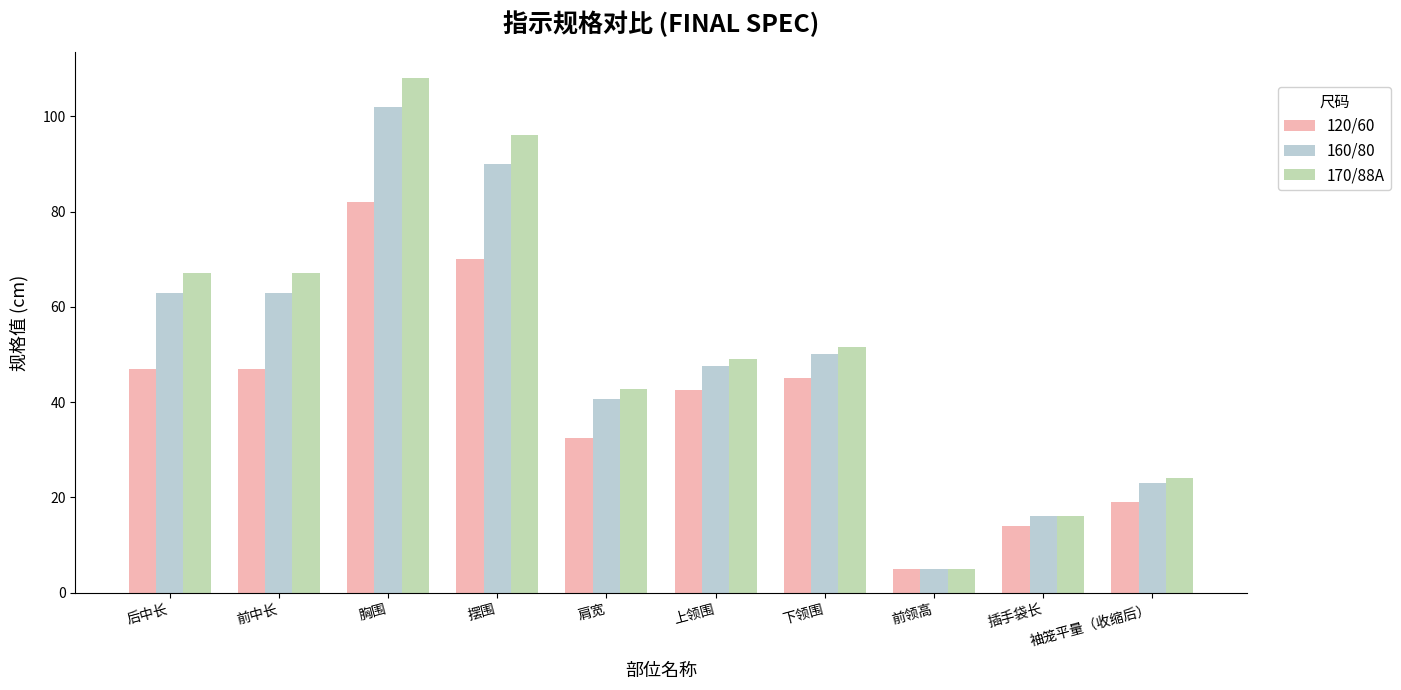

Does the chart contain stacked bars?

No